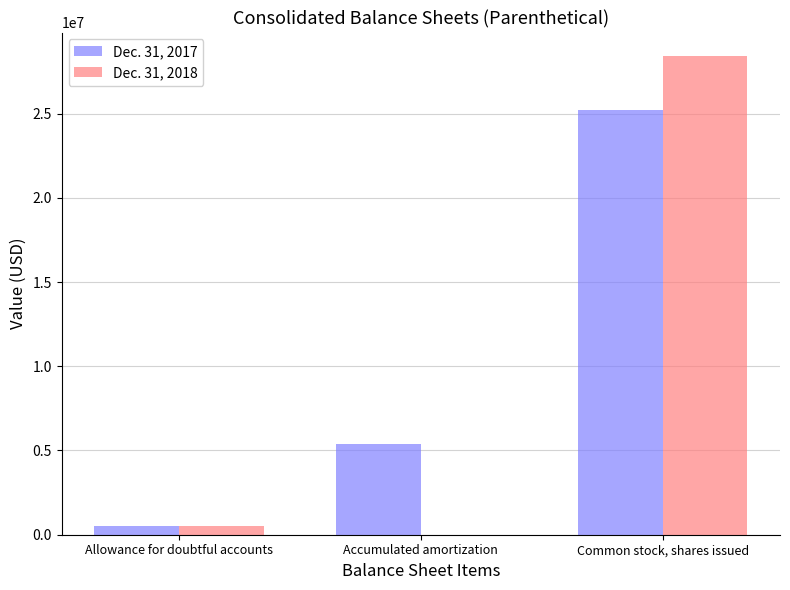

Which series has the widest spread of values?

Dec. 31, 2018